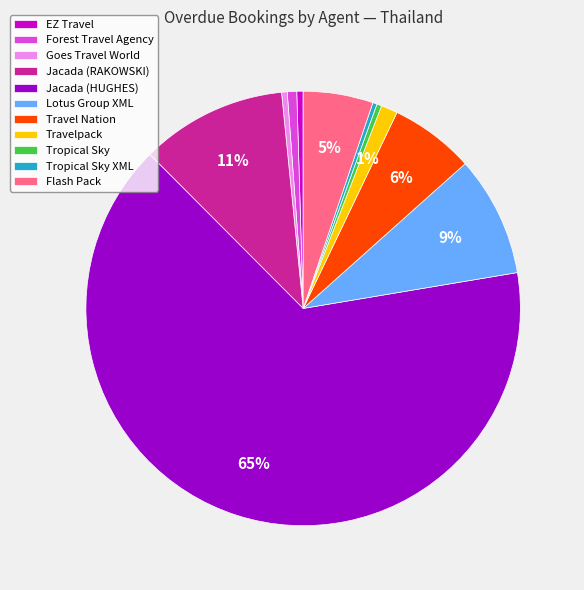

Count the number of slices in the pie.

11